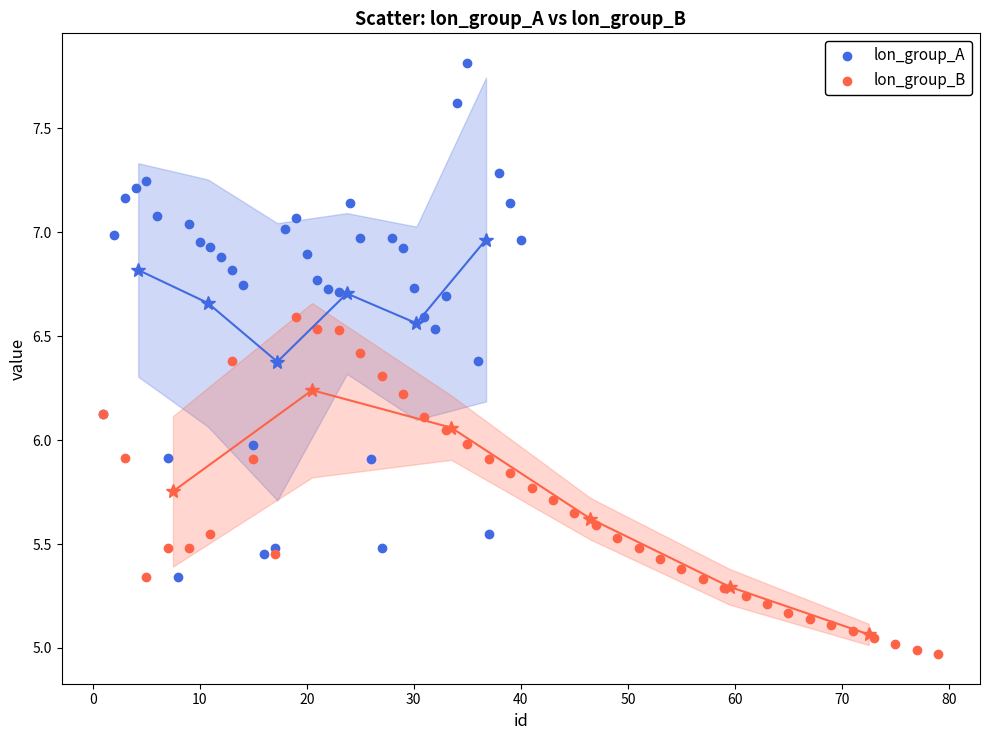

Which series contains the lowest Y value?

lon_group_B